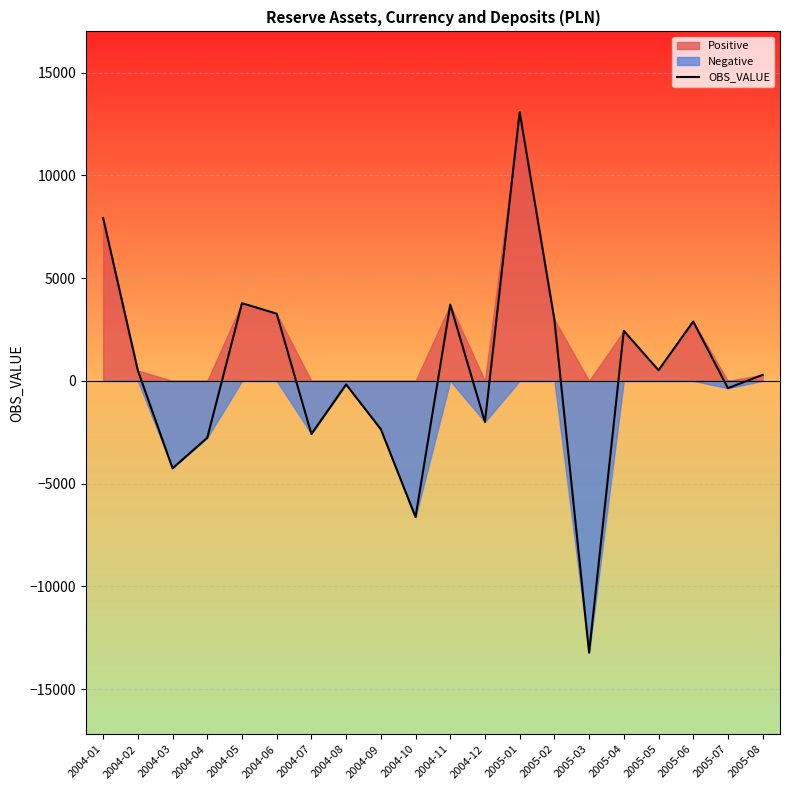

What is the greatest value displayed?

13082